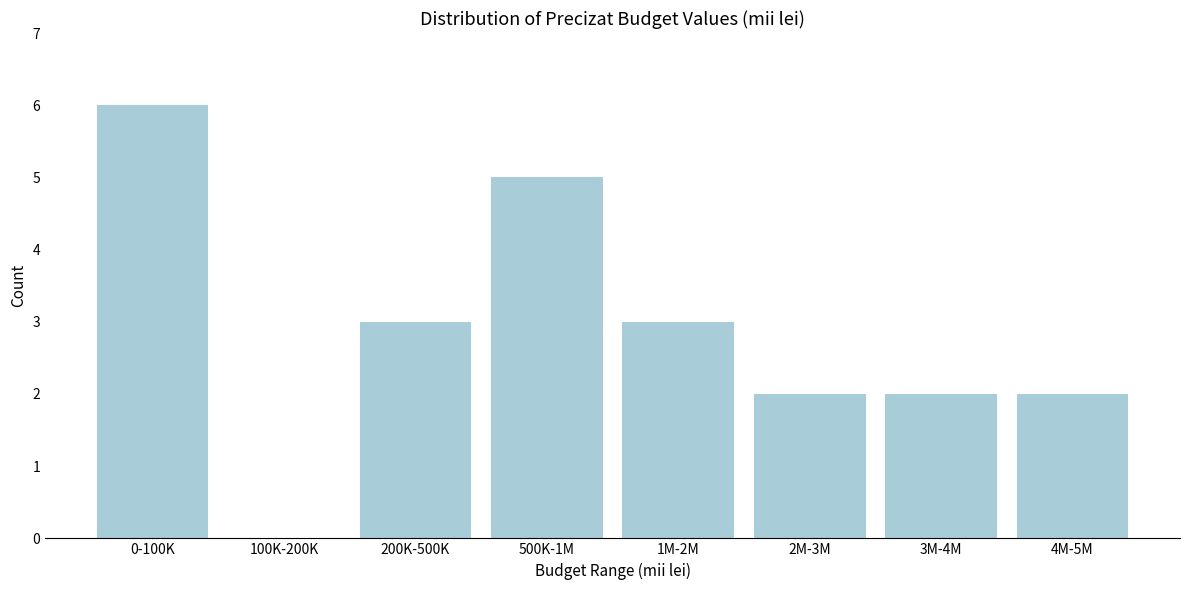

Reading right to left, transcribe all the data shown in this chart.

4M-5M=2	3M-4M=2	2M-3M=2	1M-2M=3	500K-1M=5	200K-500K=3	100K-200K=0	0-100K=6